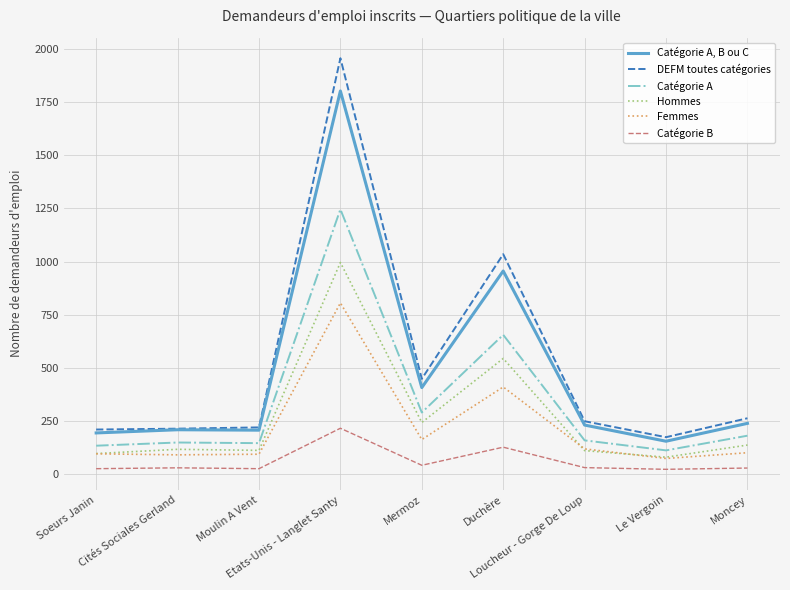

What is the greatest value displayed?

1956